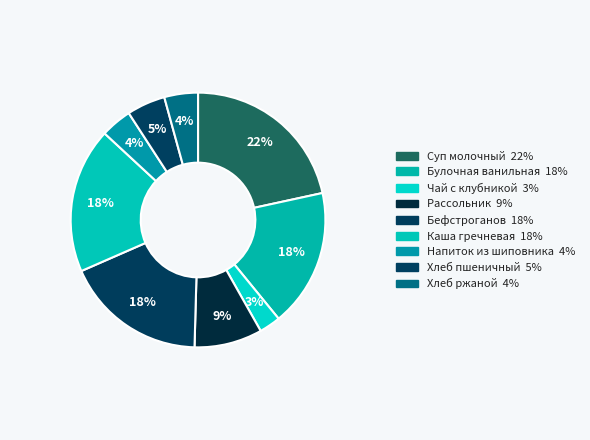

How many segments does this pie chart have?

9